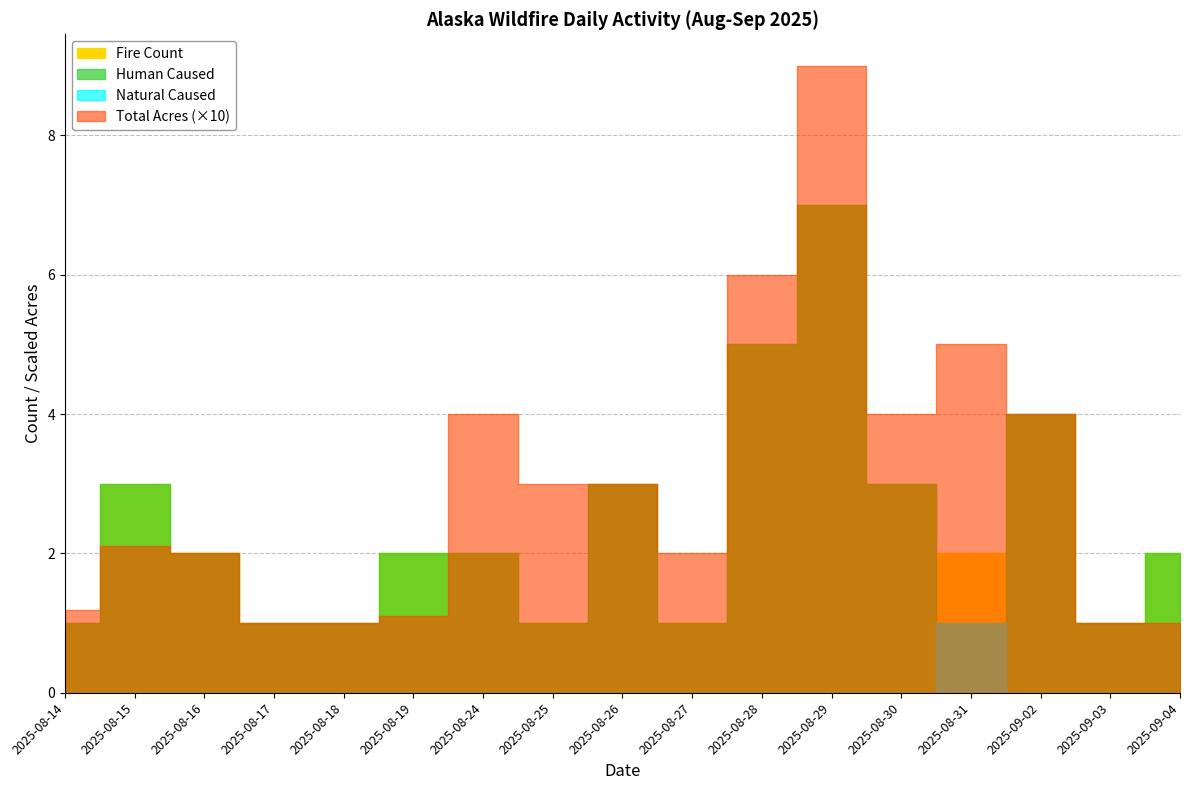

True or false: Human Caused has a value of 0.6 at 2025-08-26.

False